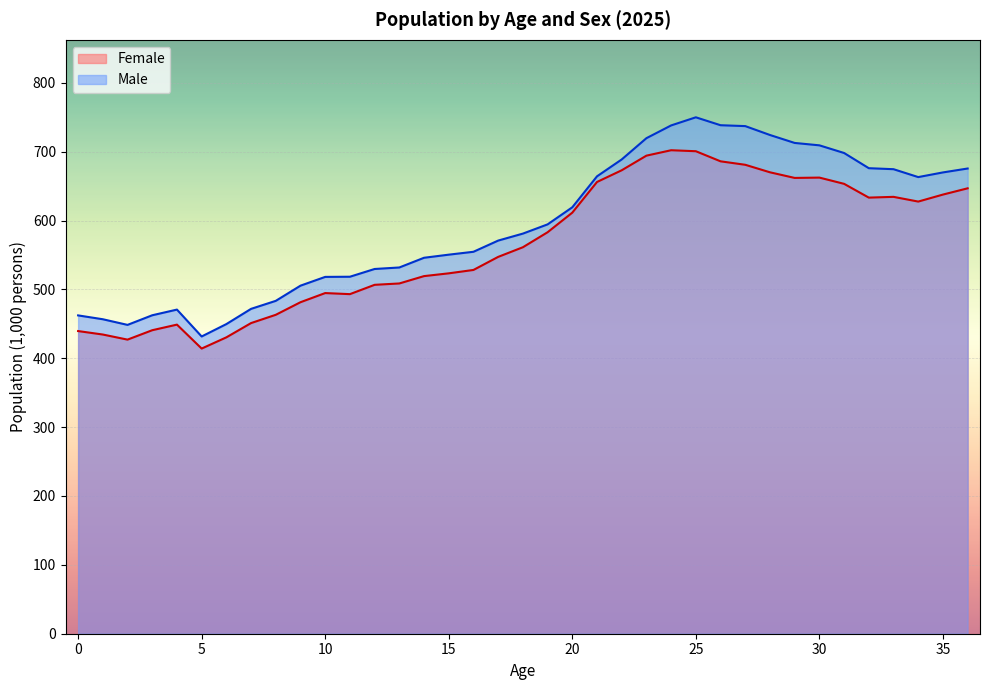

Which series has the widest spread of values?

Male